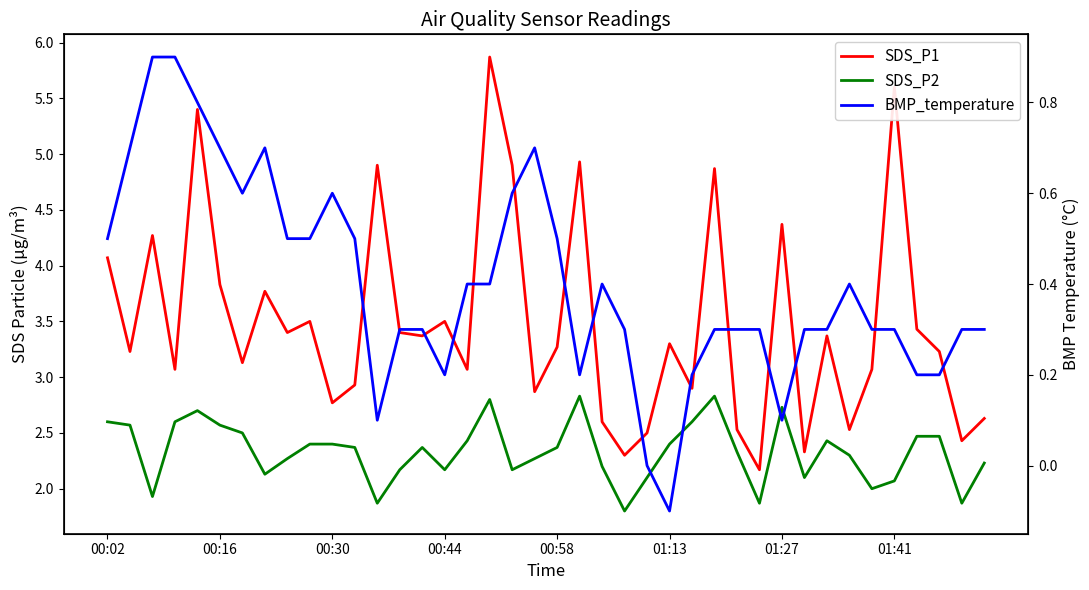

Where is BMP_temperature nearest to the value 0?

24